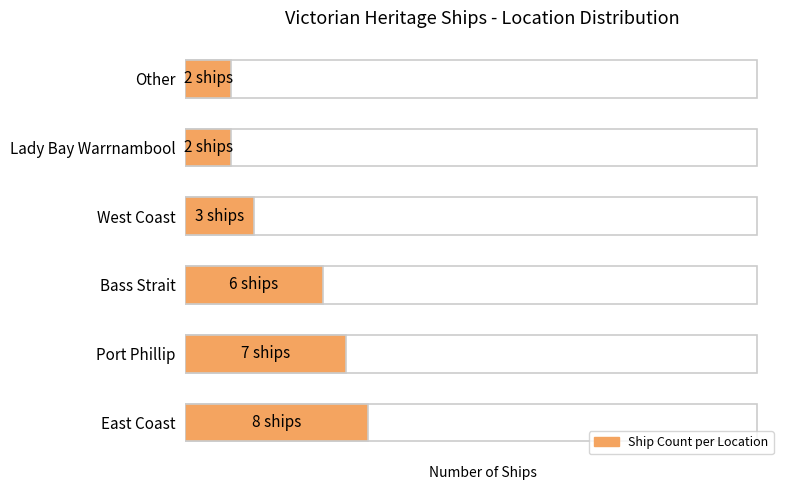

What is the value of the 1st bar from the left?

8